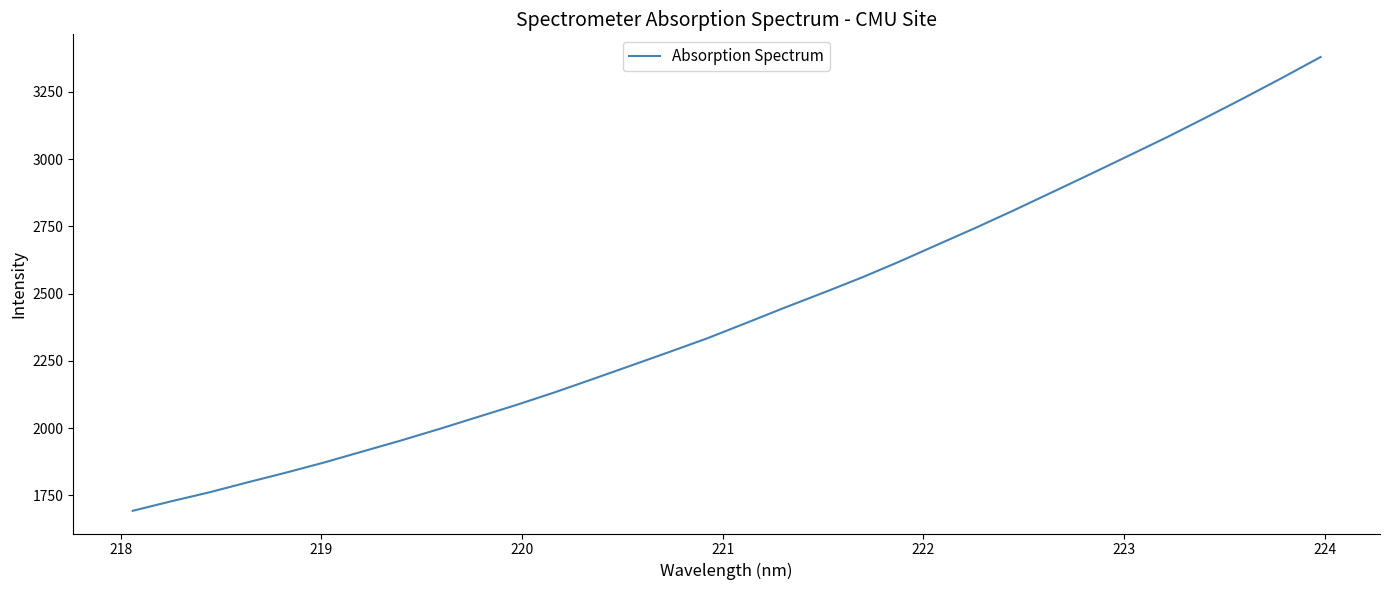

What is the smallest value displayed?

1692.2